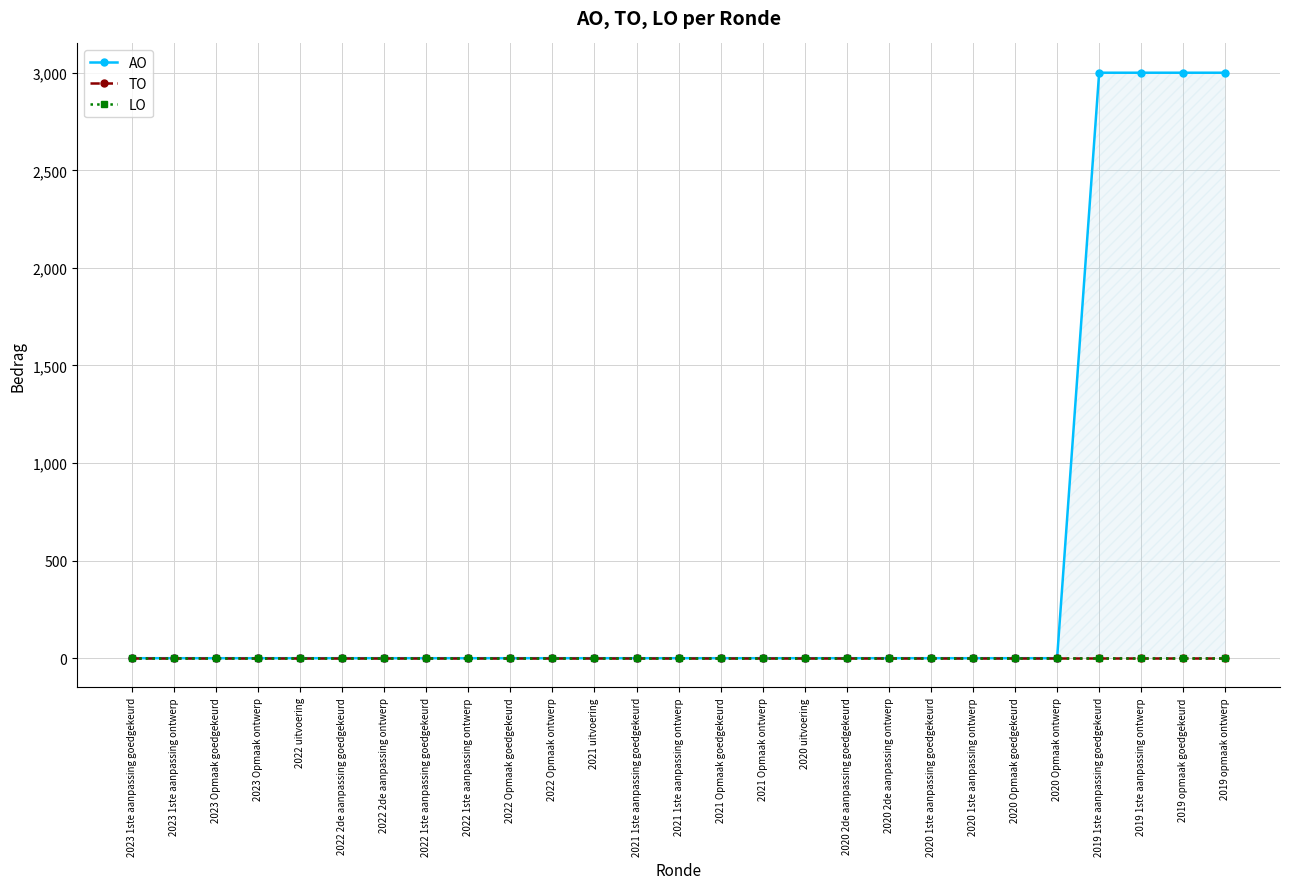

At 2021 1ste aanpassing goedgekeurd, list the series in order from smallest to largest.

AO, TO, LO